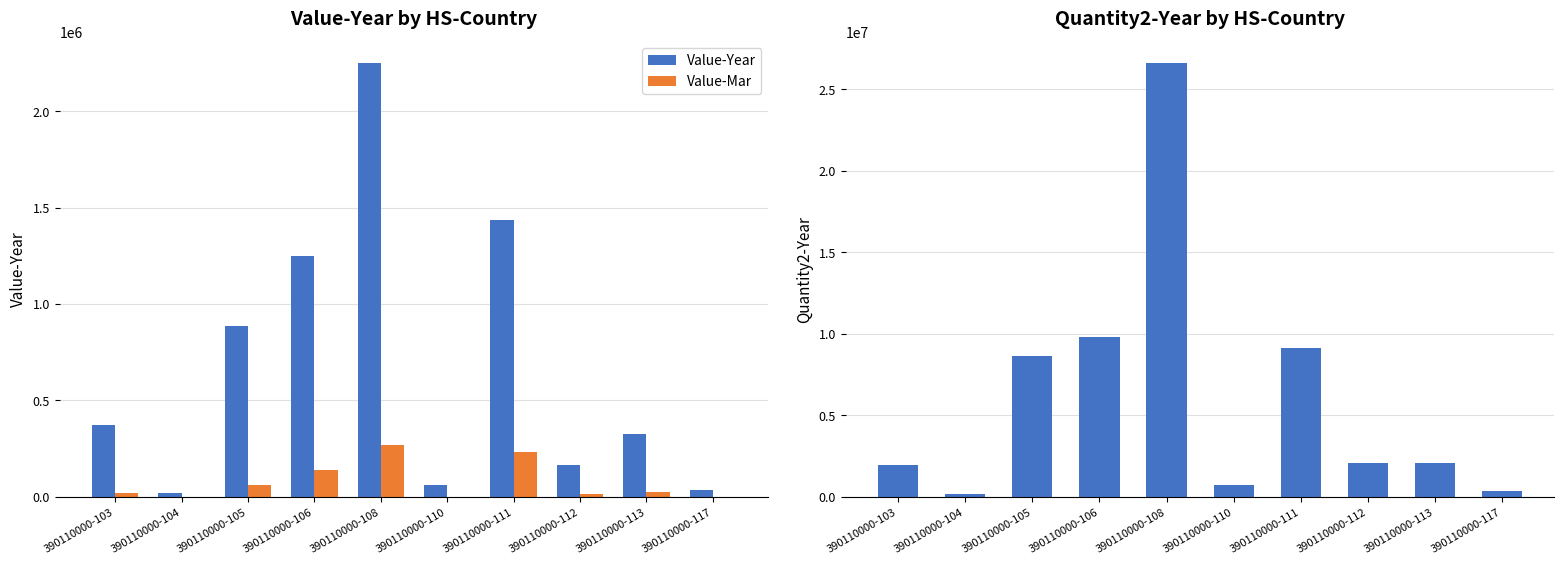

What is the difference between the maximum and minimum values in the Quantity2-Year series?

26462840